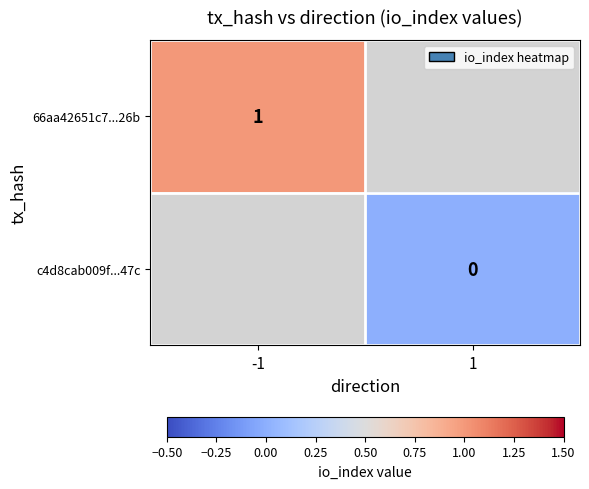

The 66aa42651c7...26b series shows 2 at -1. True or false?

False